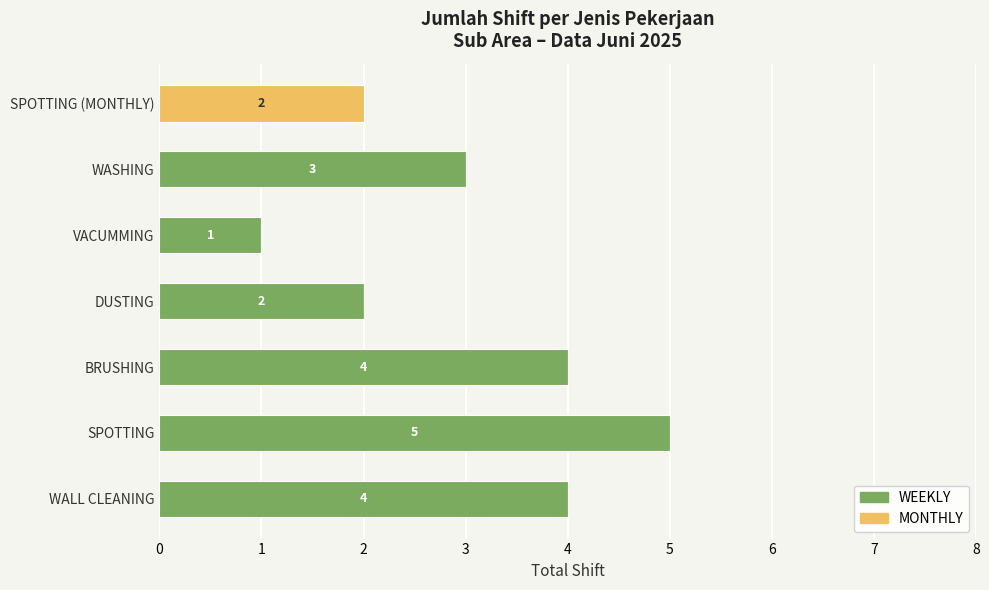

At which category is the sum across all series the highest?

SPOTTING